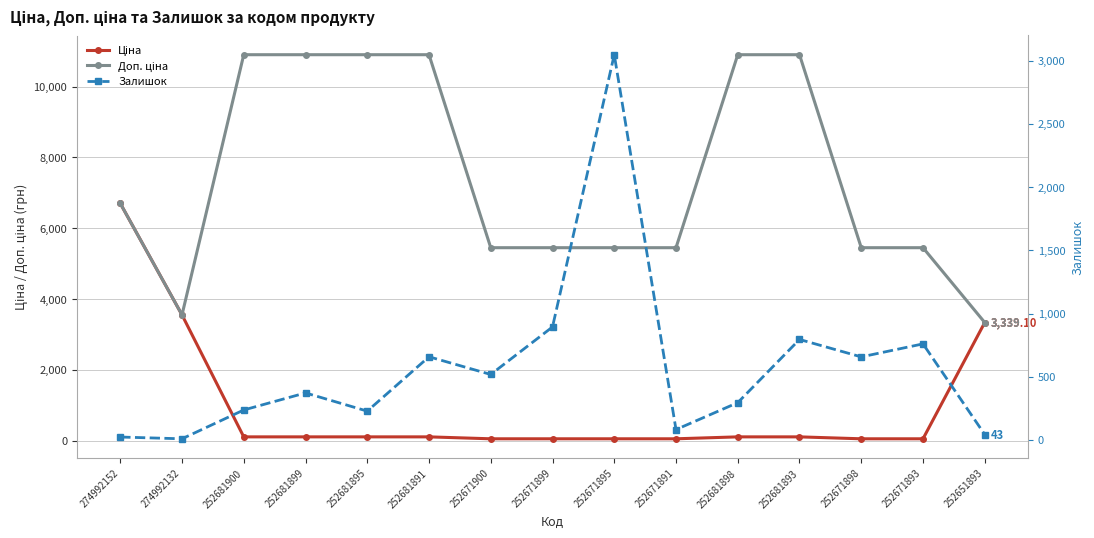

After their last crossing, which series has the higher values: Залишок or Ціна?

Ціна